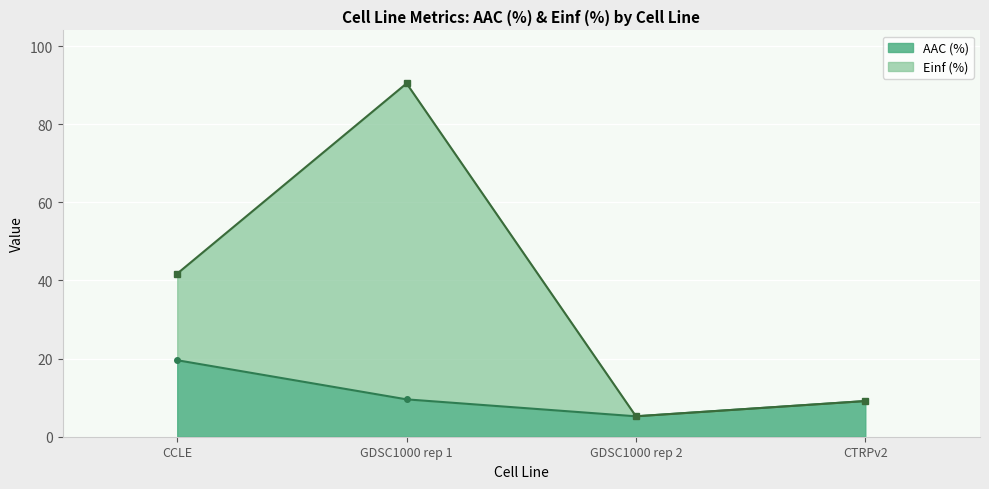

How many interior local valleys does the AAC (%) series have?

1